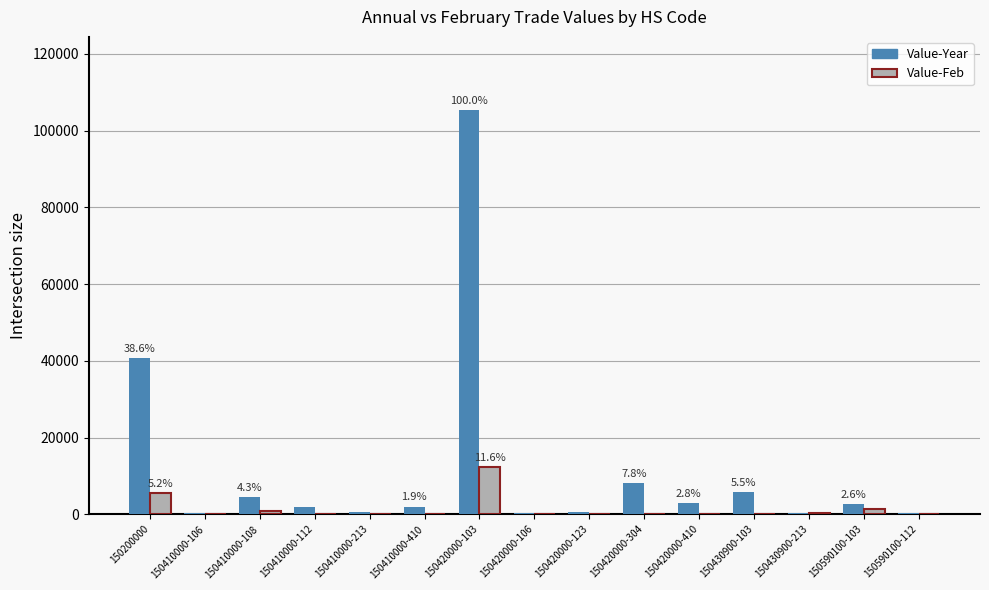

At which category is the sum across all series the highest?

150420000-103